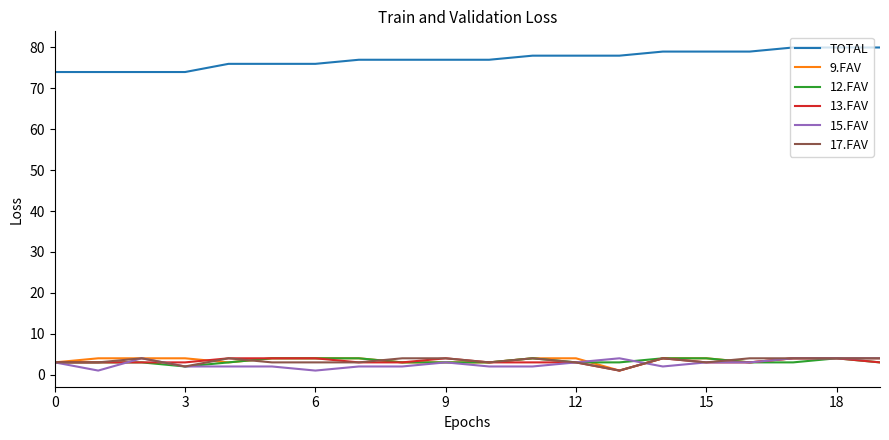

What is the greatest value displayed?

80